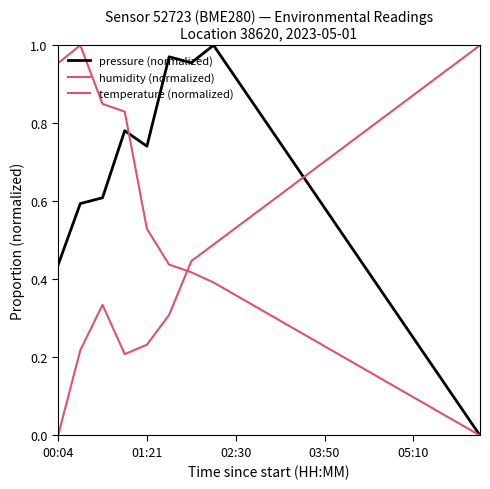

How many lines are shown in the chart?

3